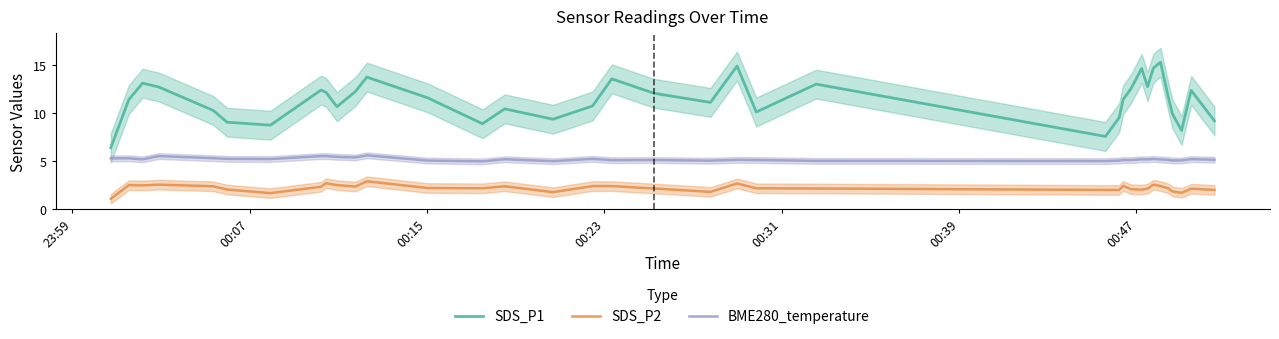

Does the chart have visible grid lines?

No